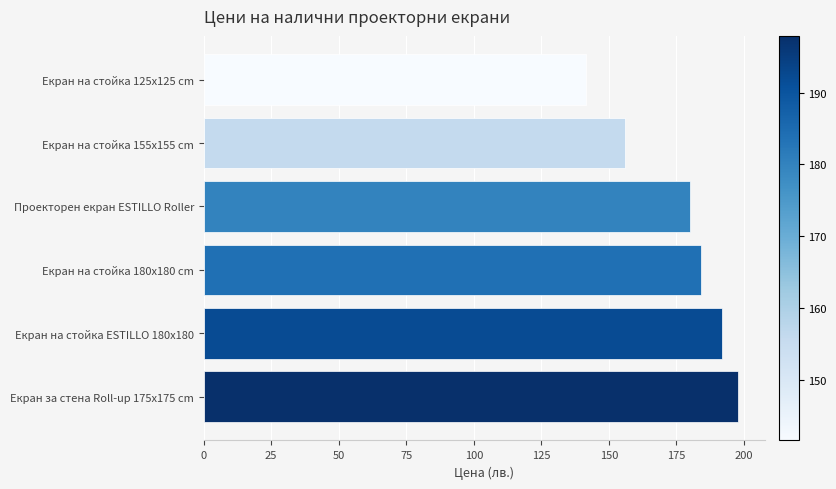

What is the sum of the values at Екран на стойка 155x155 cm and Проекторен екран ESTILLO Roller?

335.8